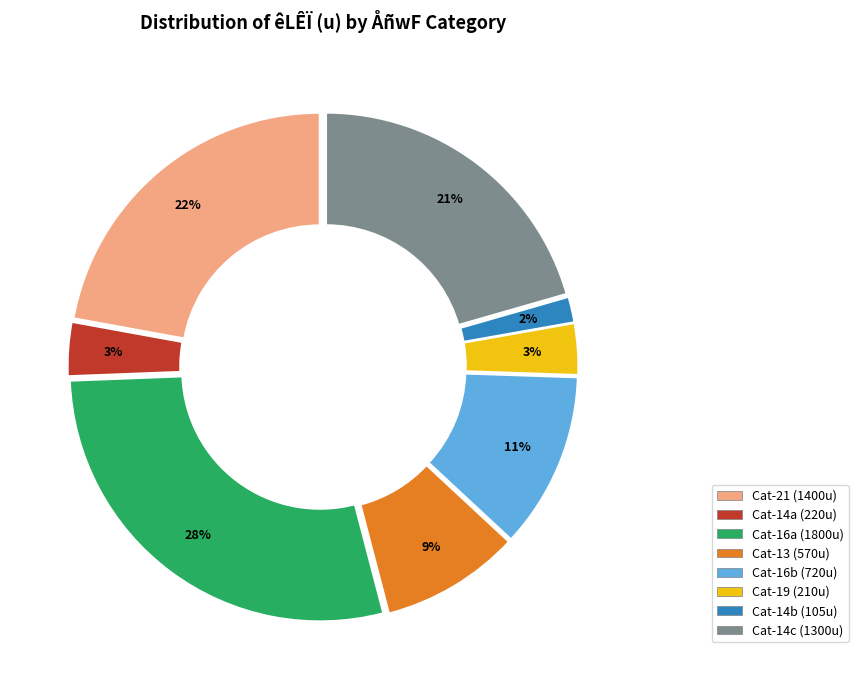

To the nearest percent, what is the average slice percentage?

12%